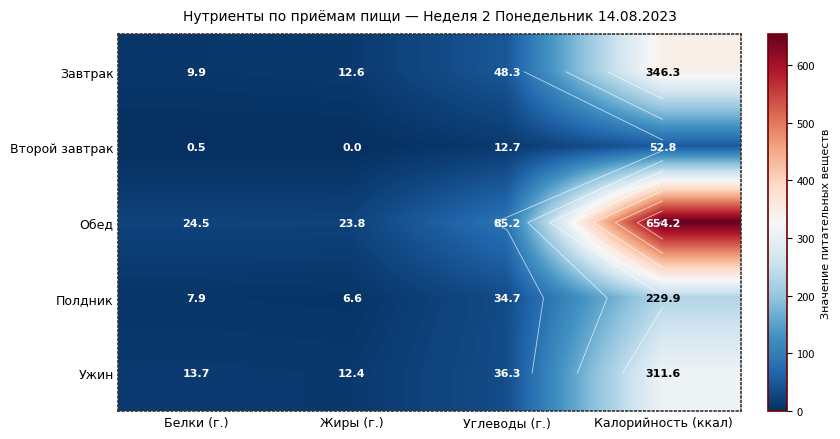

Rank the series by their maximum value, from highest to lowest.

Обед, Завтрак, Ужин, Полдник, Второй завтрак